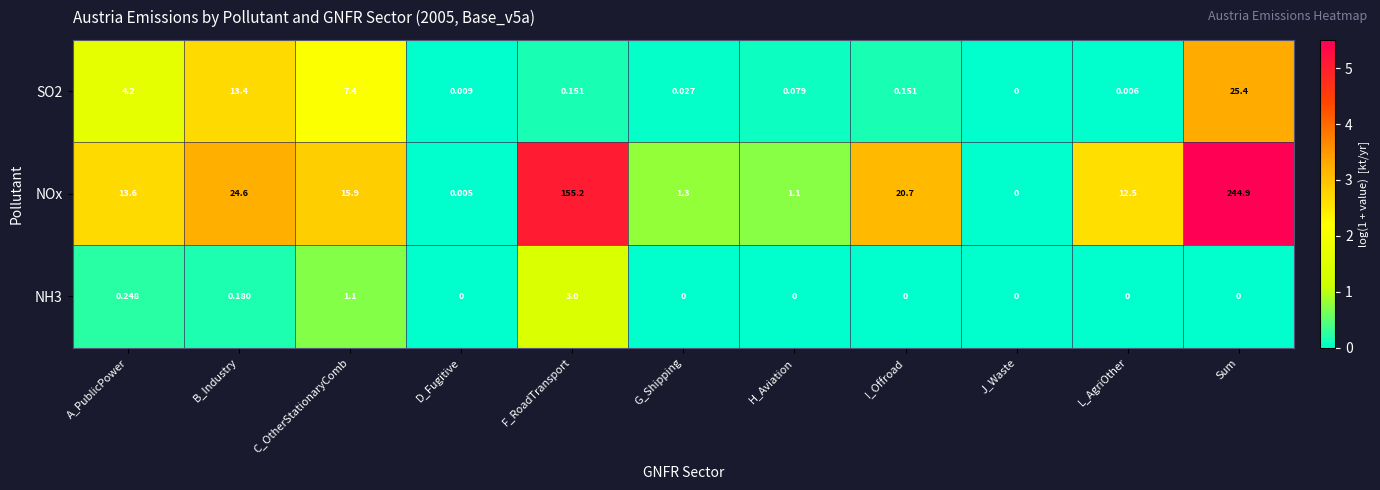

Is the value of NOx at G_Shipping greater than the value of NH3 at C_OtherStationaryComb?

Yes